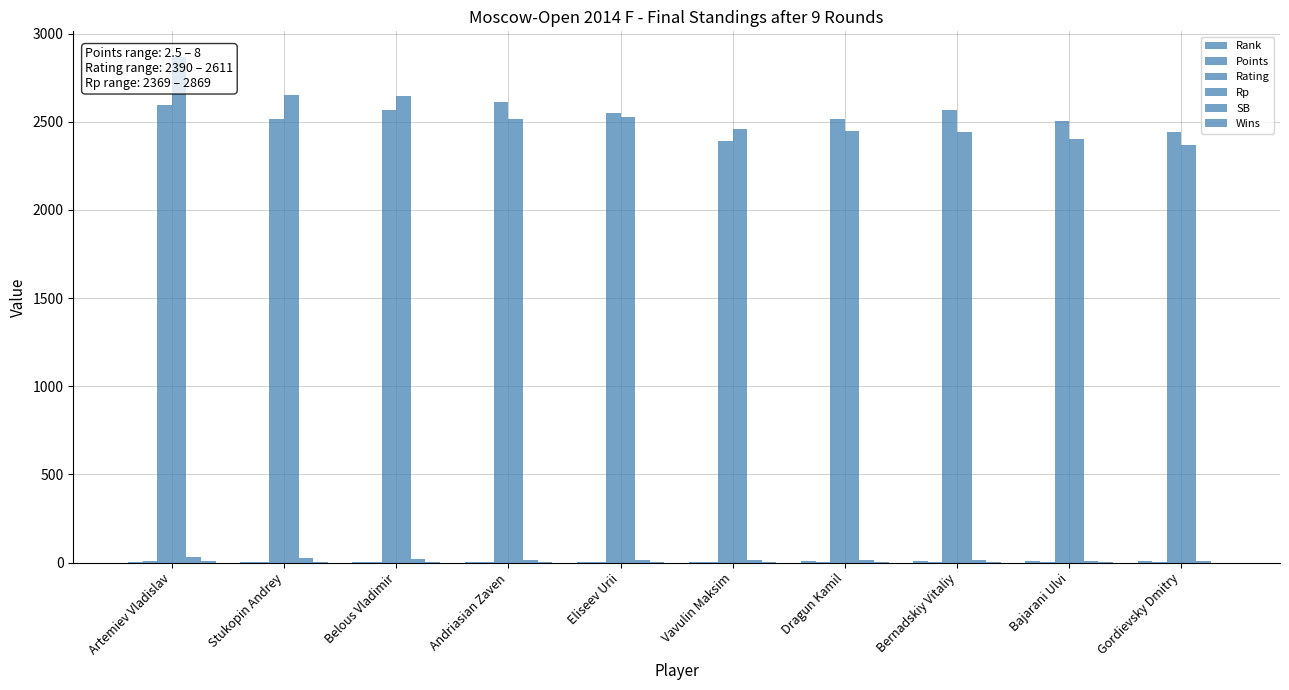

At how many categories does at least one series exceed 557?

10